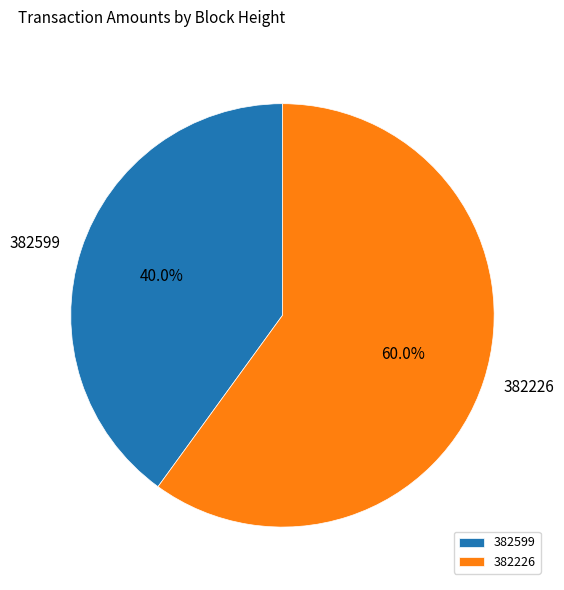

How many segments does this pie chart have?

2